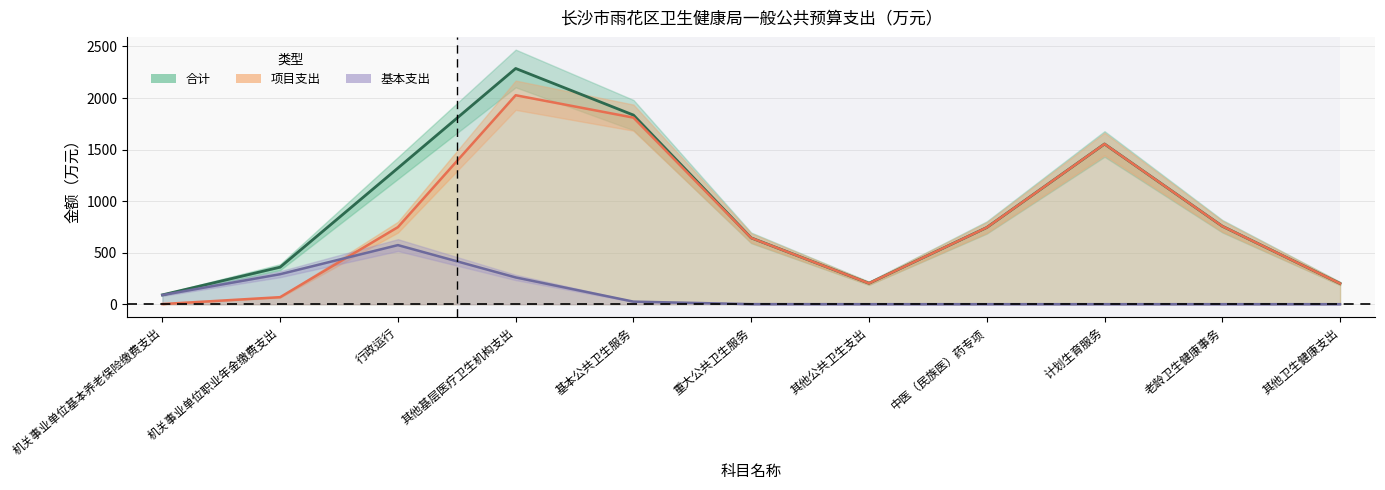

At which category is the sum across all series the highest?

计划生育服务